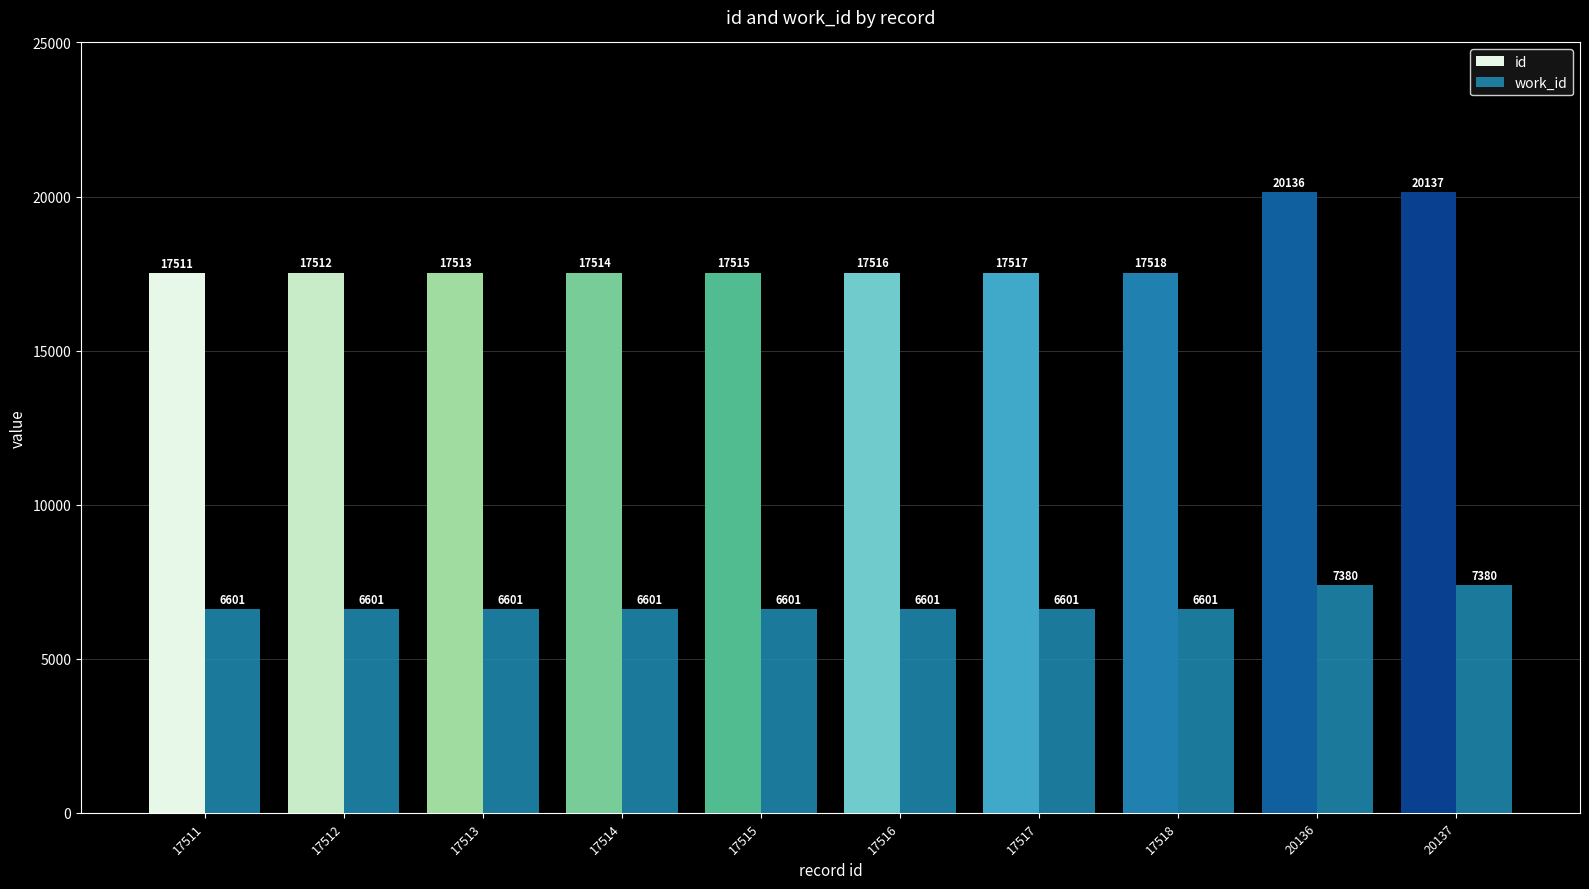

What is the lowest value of the work_id series?

6601